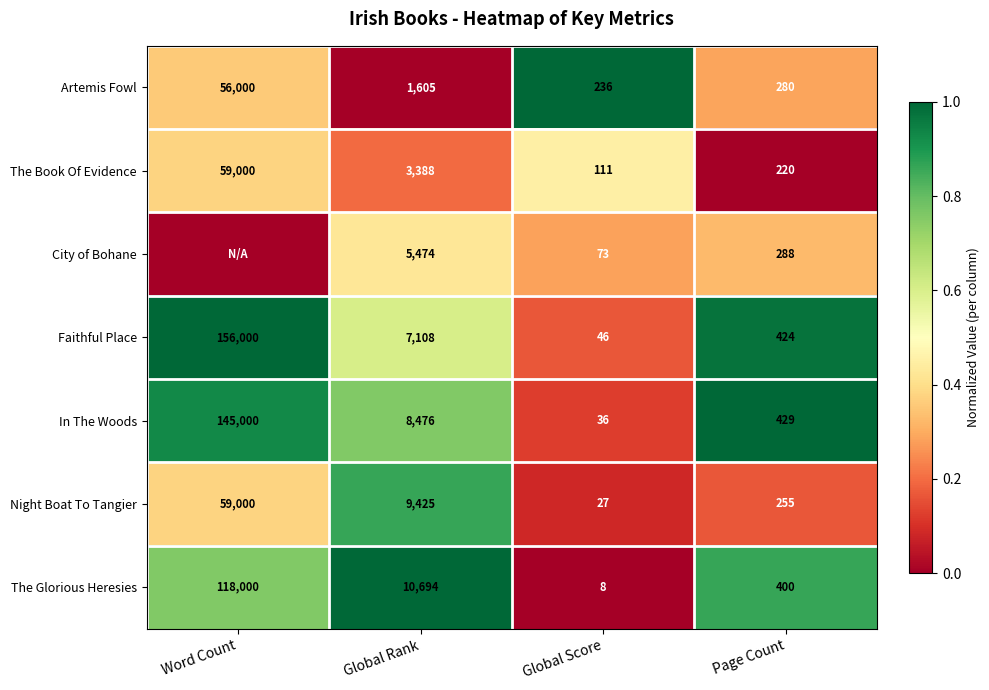

At which category is the sum across all series the highest?

Global Rank